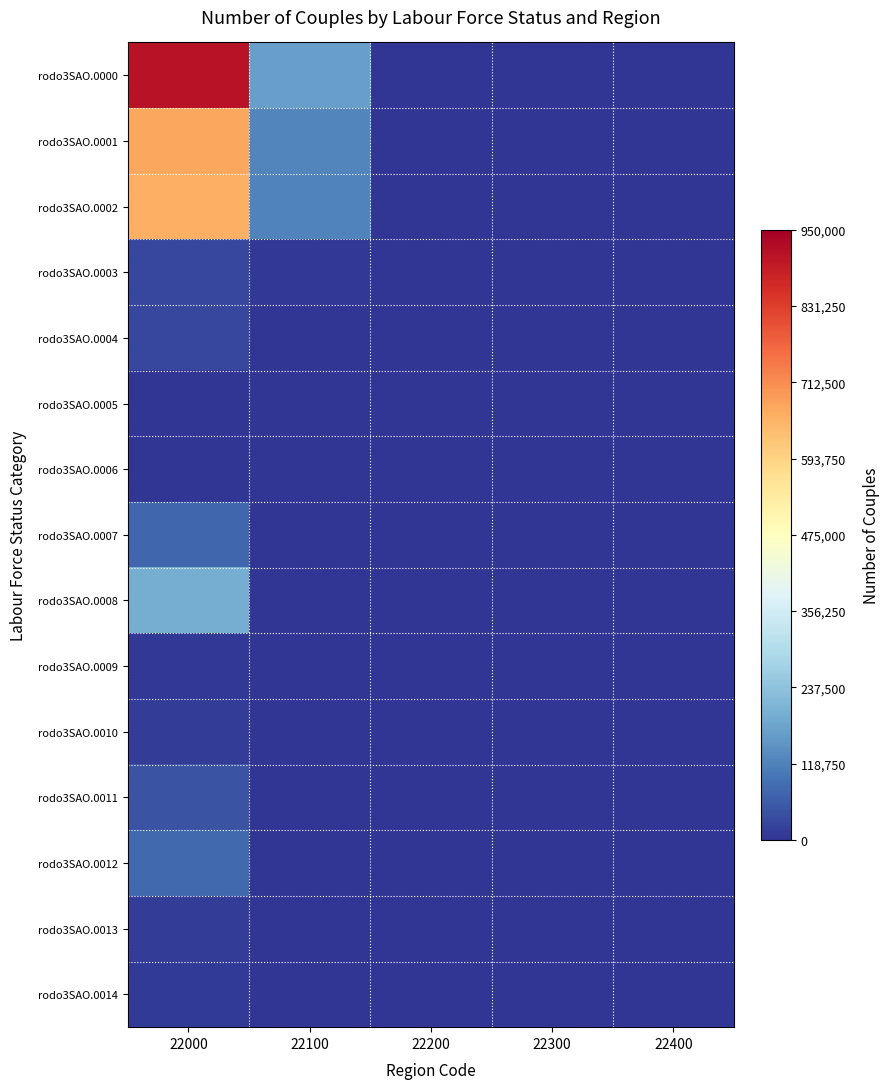

Reading left to right, what are all the values shown in this chart?

rodo3SAO.0000: 22000=911989	22100=169398	22200=0	22300=0	22400=0
rodo3SAO.0001: 22000=673057	22100=123922	22200=0	22300=0	22400=0
rodo3SAO.0002: 22000=659349	22100=121394	22200=0	22300=0	22400=0
rodo3SAO.0003: 22000=29456	22100=3798	22200=0	22300=0	22400=0
rodo3SAO.0004: 22000=28517	22100=0	22200=0	22300=0	22400=0
rodo3SAO.0005: 22000=2319	22100=0	22200=0	22300=0	22400=0
rodo3SAO.0006: 22000=293	22100=0	22200=0	22300=0	22400=0
rodo3SAO.0007: 22000=75776	22100=0	22200=0	22300=0	22400=0
rodo3SAO.0008: 22000=195409	22100=0	22200=0	22300=0	22400=0
rodo3SAO.0009: 22000=4577	22100=0	22200=0	22300=0	22400=0
rodo3SAO.0010: 22000=11468	22100=0	22200=0	22300=0	22400=0
rodo3SAO.0011: 22000=46554	22100=0	22200=0	22300=0	22400=0
rodo3SAO.0012: 22000=80110	22100=0	22200=0	22300=0	22400=0
rodo3SAO.0013: 22000=11560	22100=0	22200=0	22300=0	22400=0
rodo3SAO.0014: 22000=11032	22100=0	22200=0	22300=0	22400=0